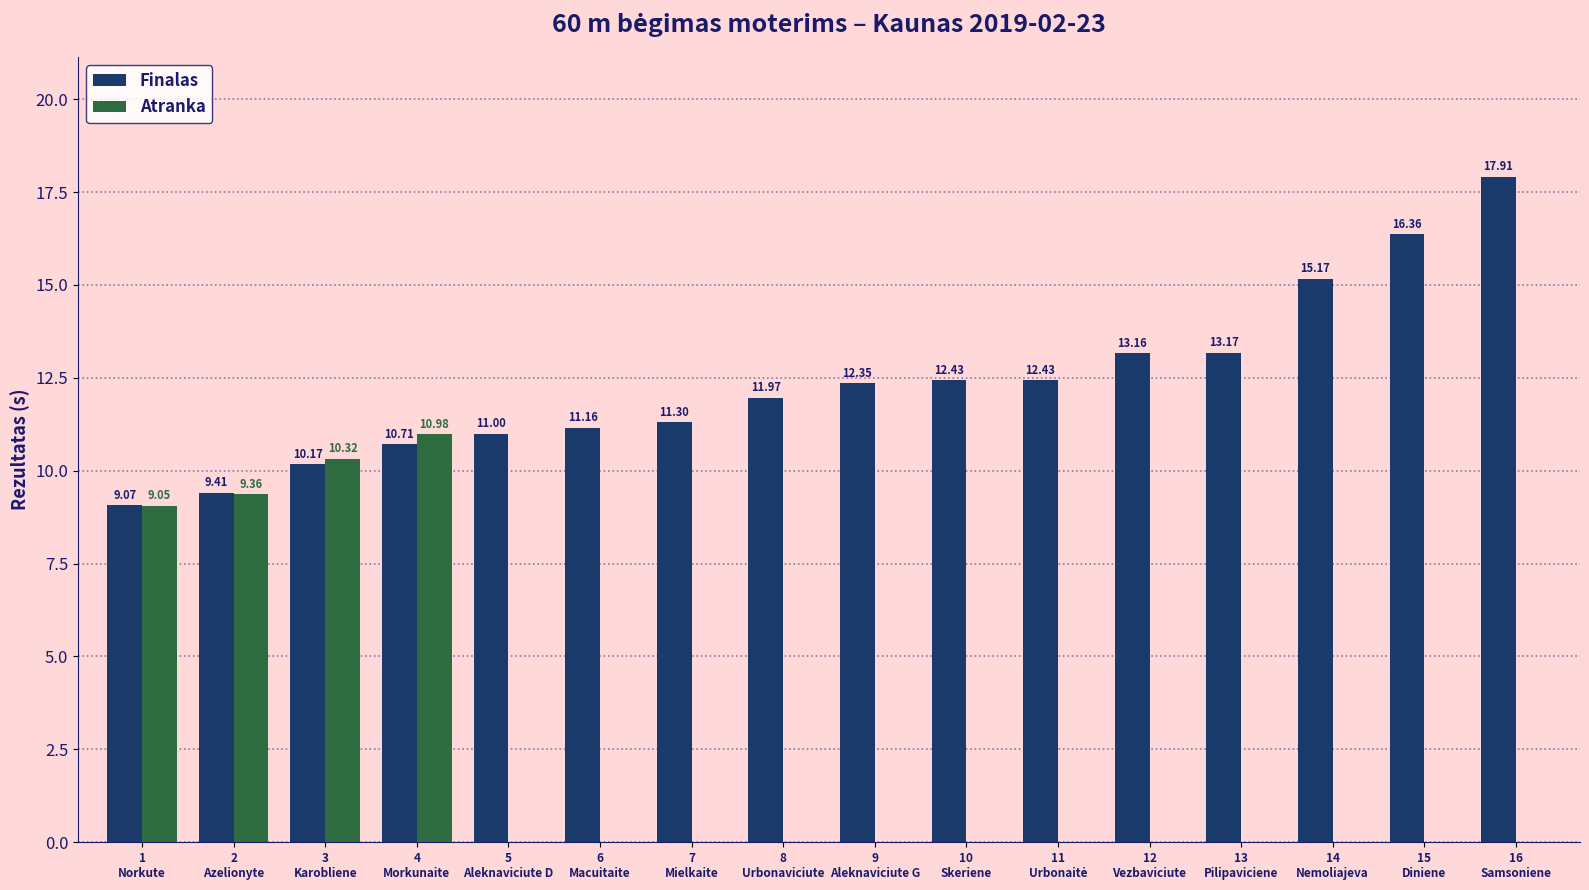

What position from the left is 1
Norkute?

1